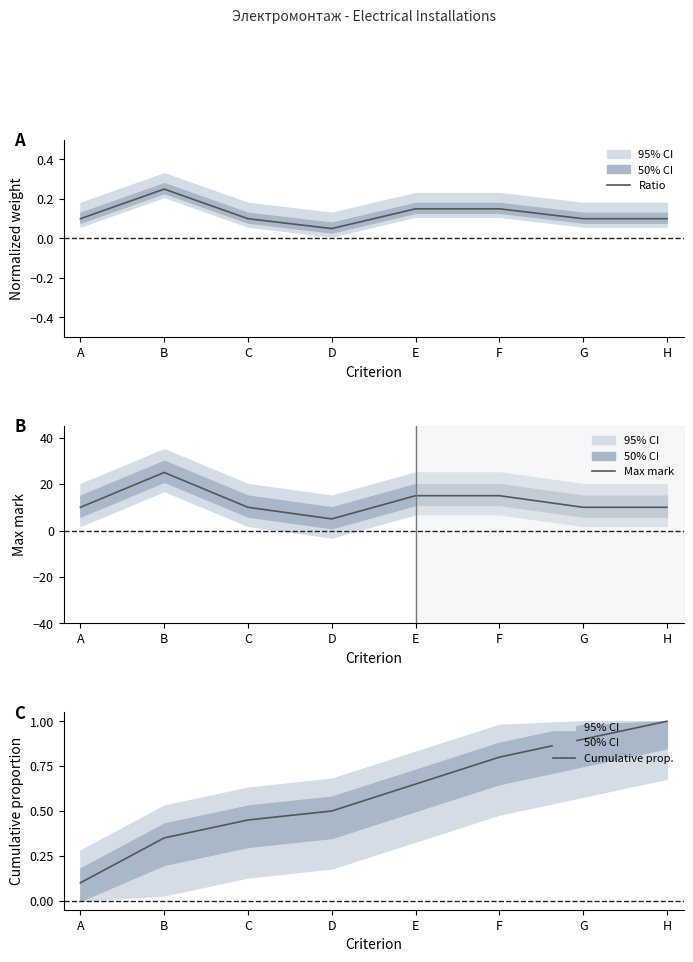

Reading left to right, what are all the values shown in this chart?

Ratio: 0.1	0.2	0.1	0.1	0.1	0.1	0.1	0.1
Max mark: 10.0	25.0	10.0	5.0	15.0	15.0	10.0	10.0
Cumulative prop.: 0.1	0.3	0.5	0.5	0.7	0.8	0.9	1.0